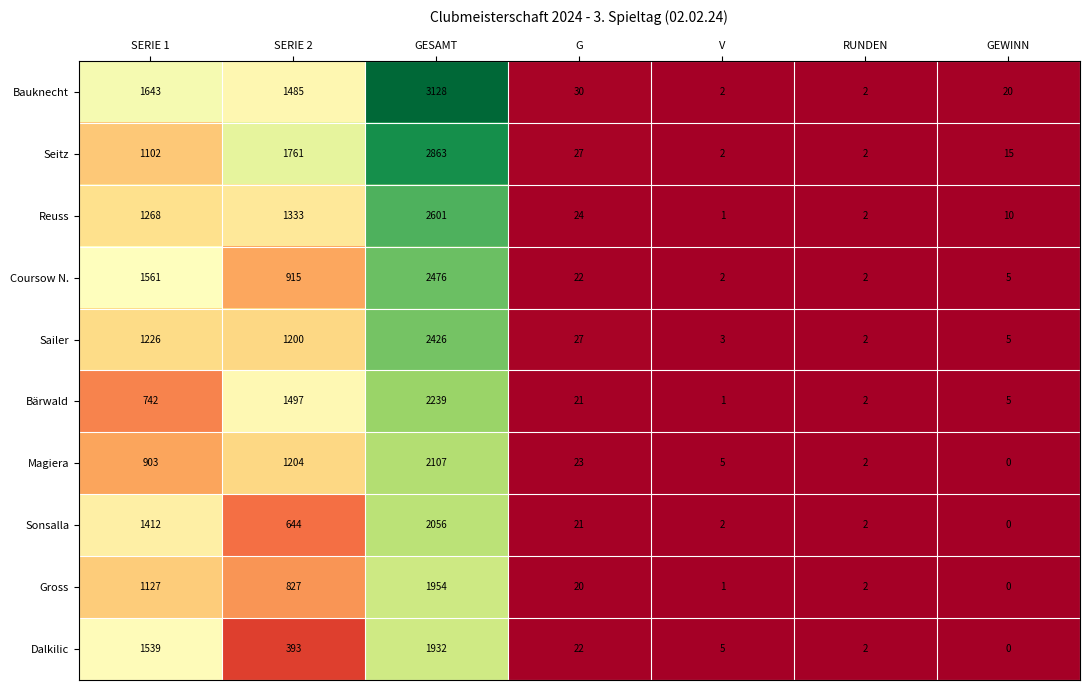

Rank the series by their maximum value, from lowest to highest.

Dalkilic, Gross, Sonsalla, Magiera, Bärwald, Sailer, Coursow N., Reuss, Seitz, Bauknecht